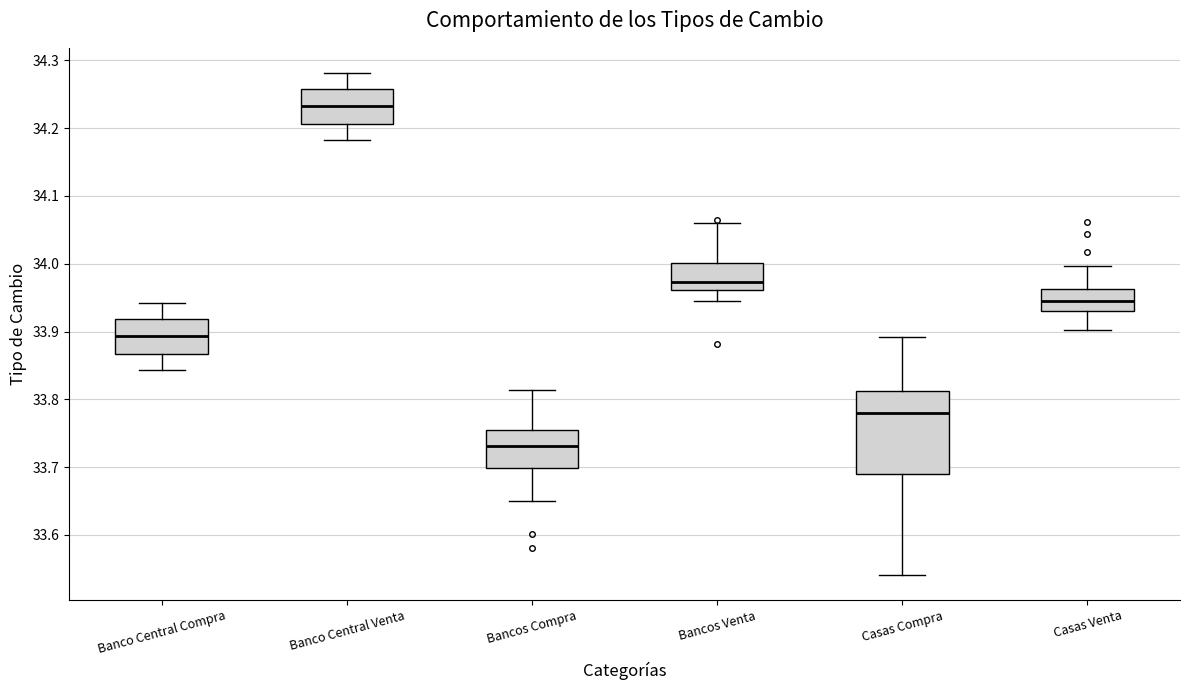

Where does the lower whisker of the box for Casas Venta end on the y-axis? The values are not printed on the chart, so give them approximately, as read against the axis.

33.90